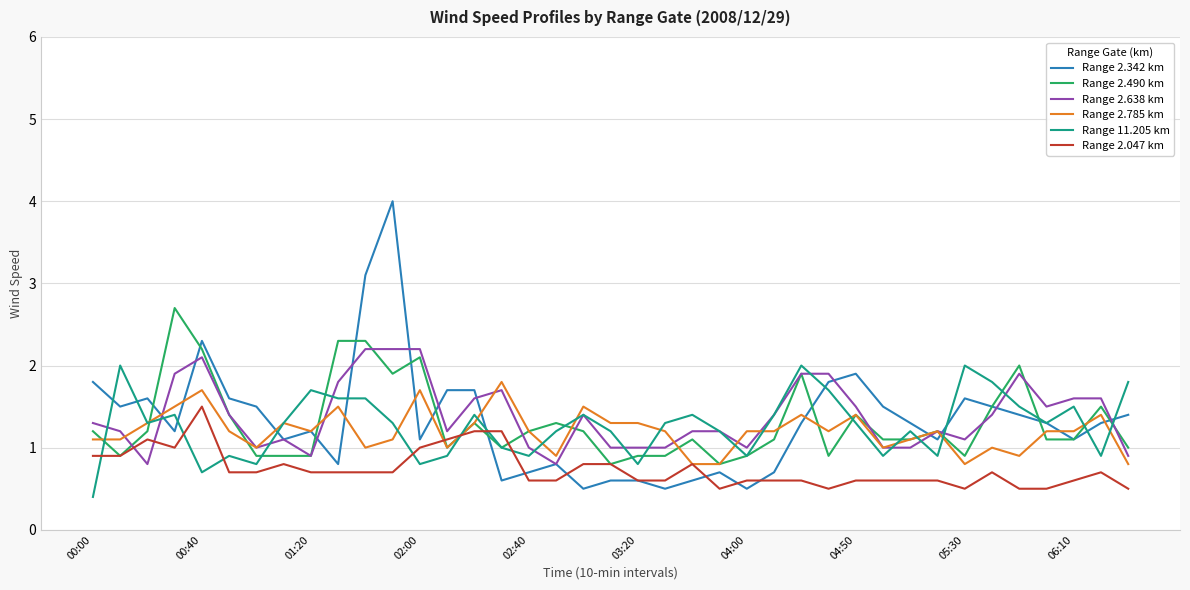

Which series has the largest range (max minus min)?

Range 2.342 km